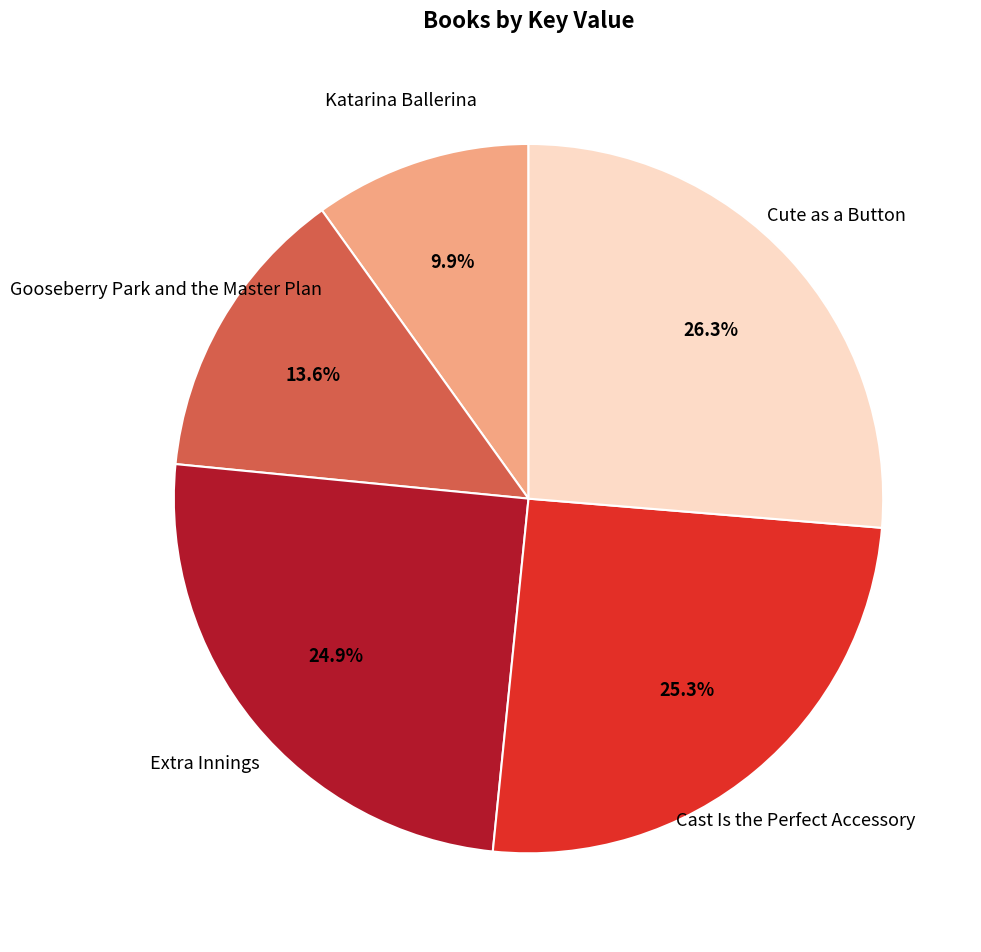

Is there any slice that represents more than half of the pie?

No